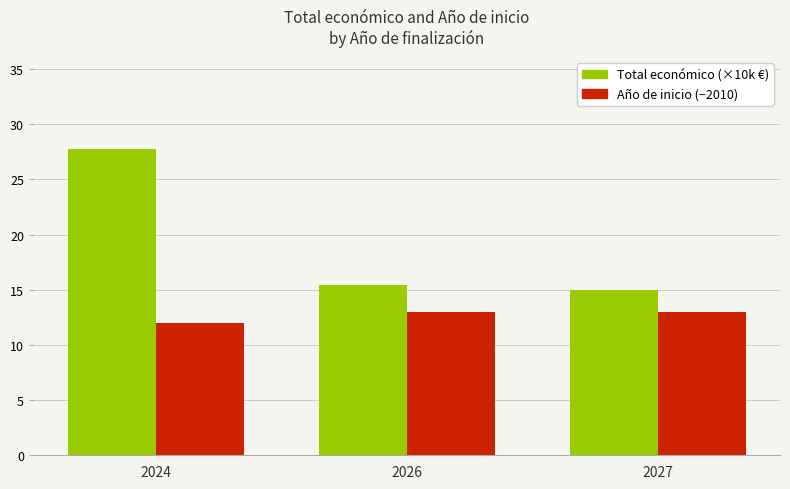

At which category is the sum across all series the highest?

2024